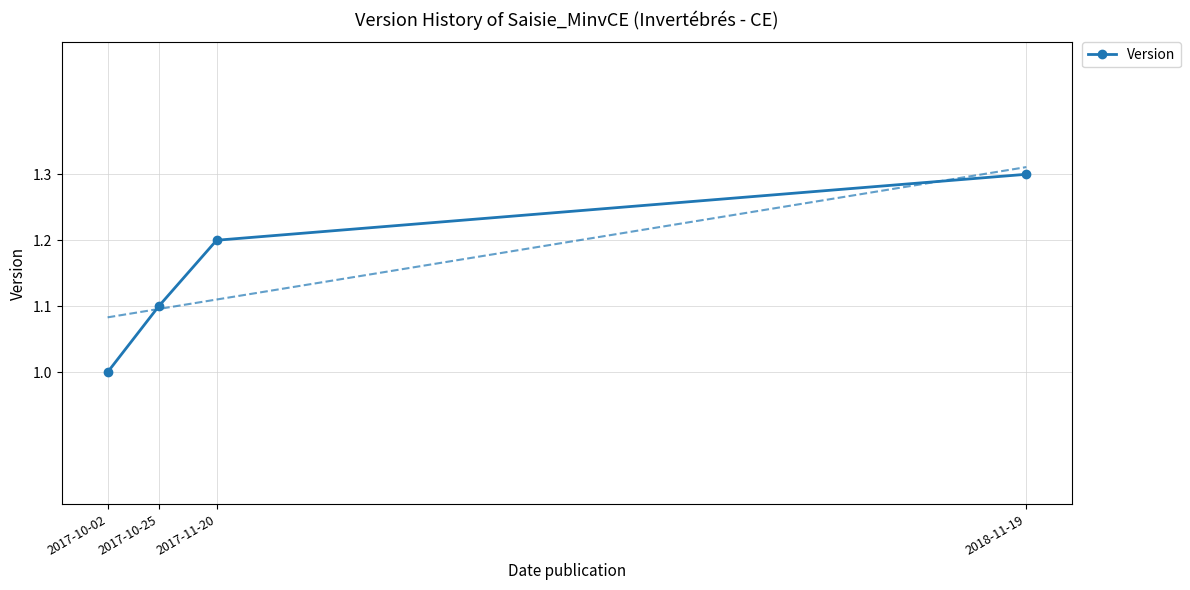

Reading right to left, list all the values displayed in this chart.

1.3	1.2	1.1	1.0